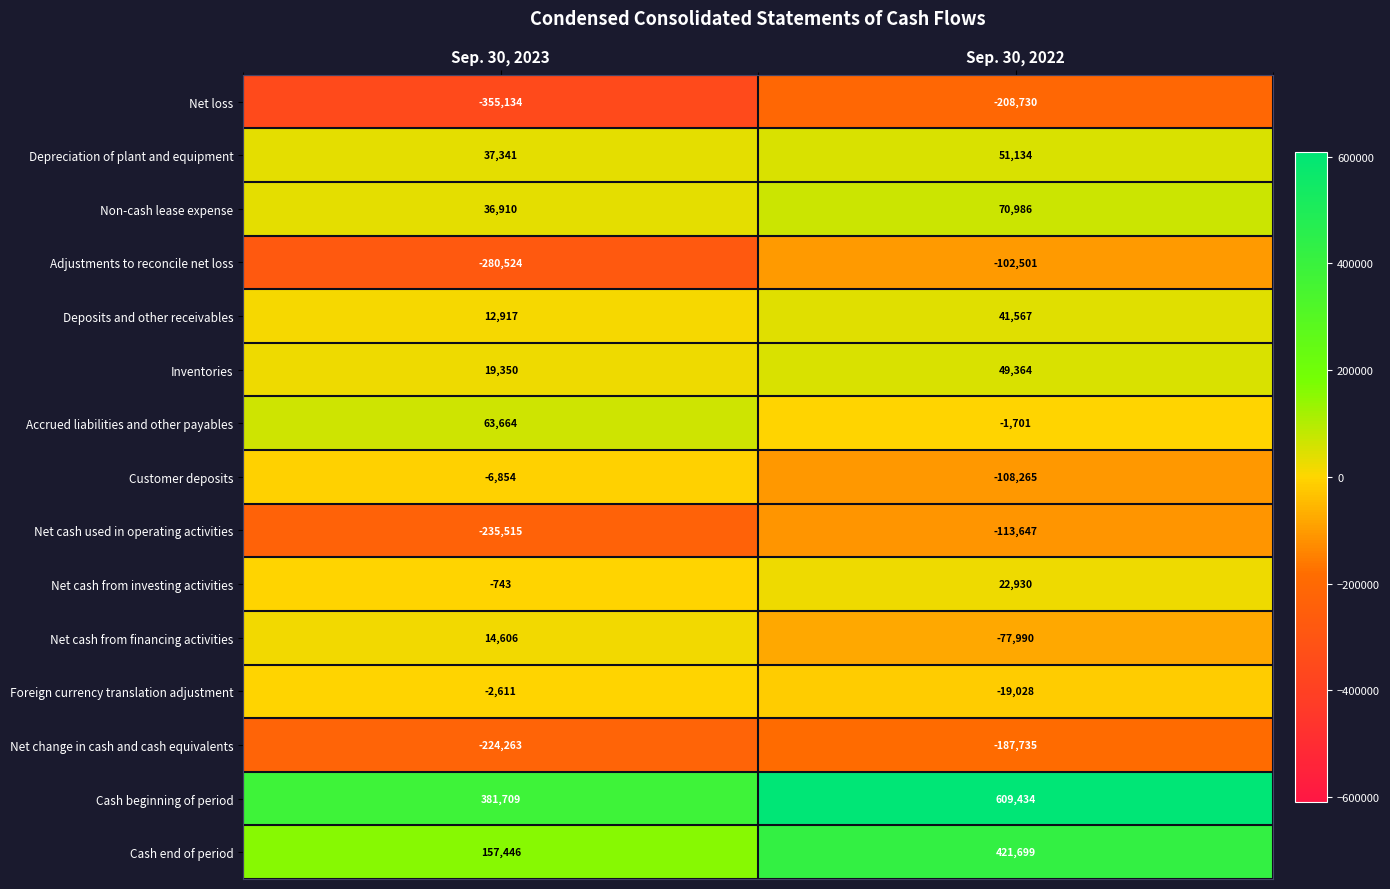

At which label is Net cash from investing activities closest to 11093?

Sep. 30, 2023